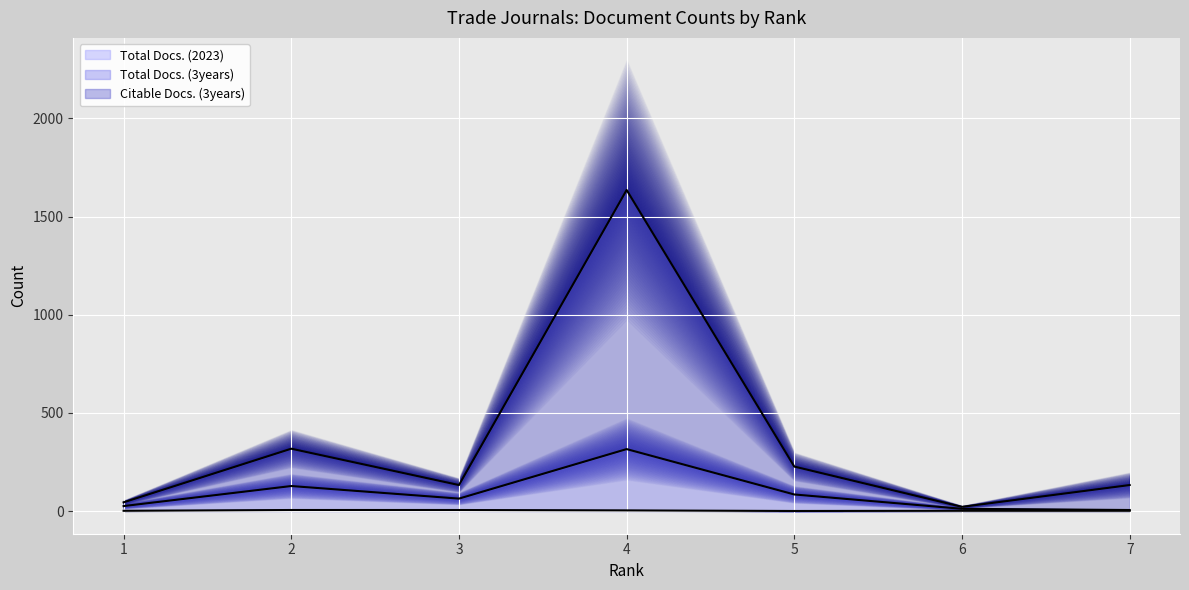

What is the spread (max minus min) of values at 2?

312